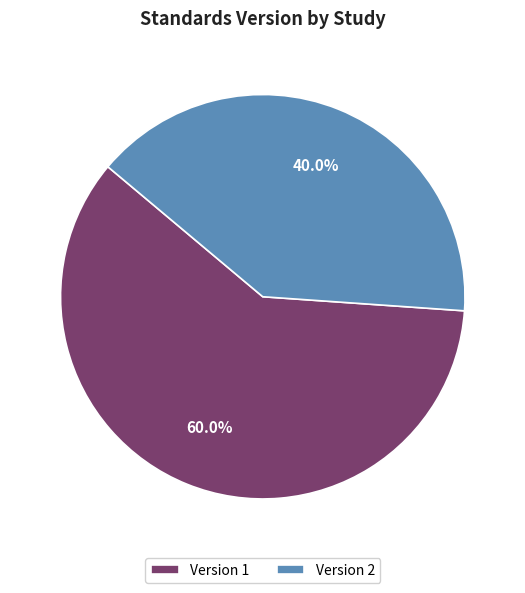

Rank the categories by value from highest to lowest.

Version 1, Version 2